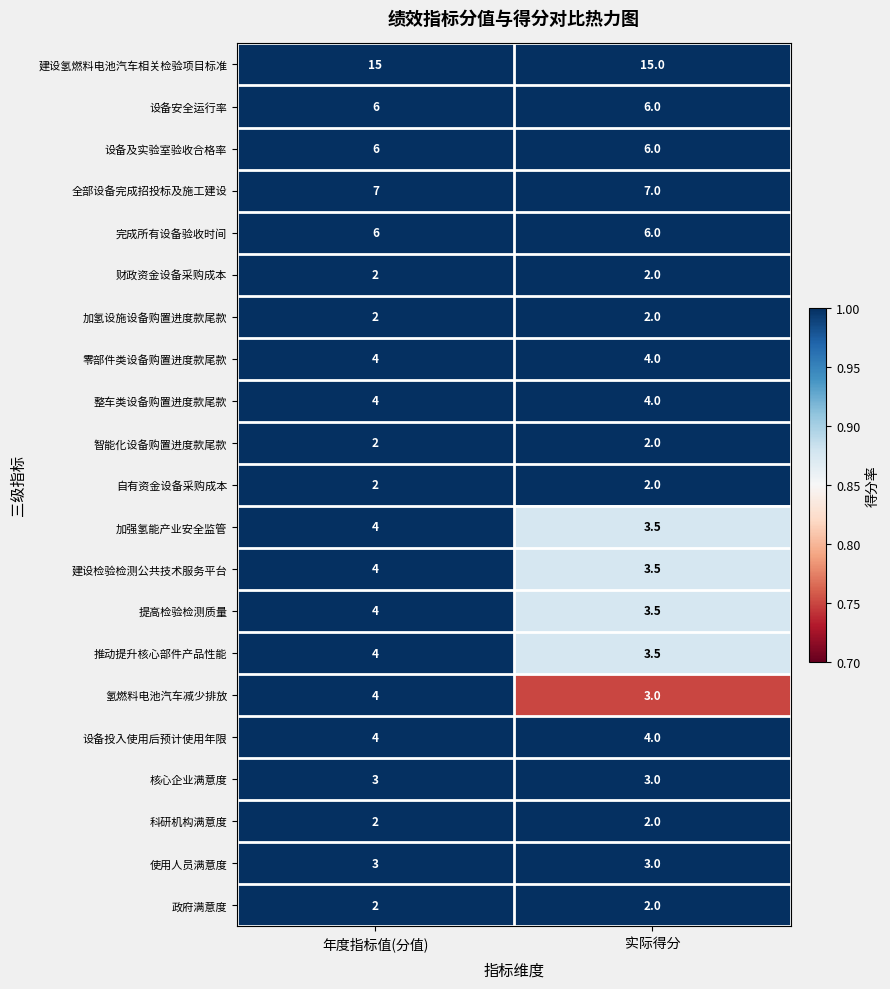

What is the total value across all series at 年度指标值(分值)?

90.0